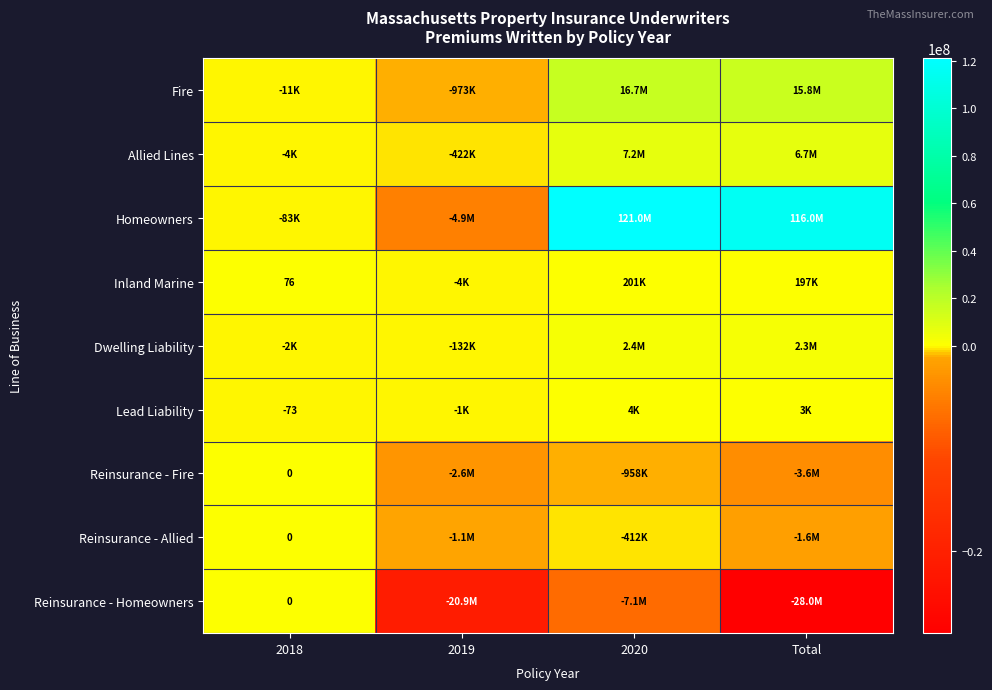

True or false: Reinsurance - Fire has a value of 2076780.7 at 2018.

False